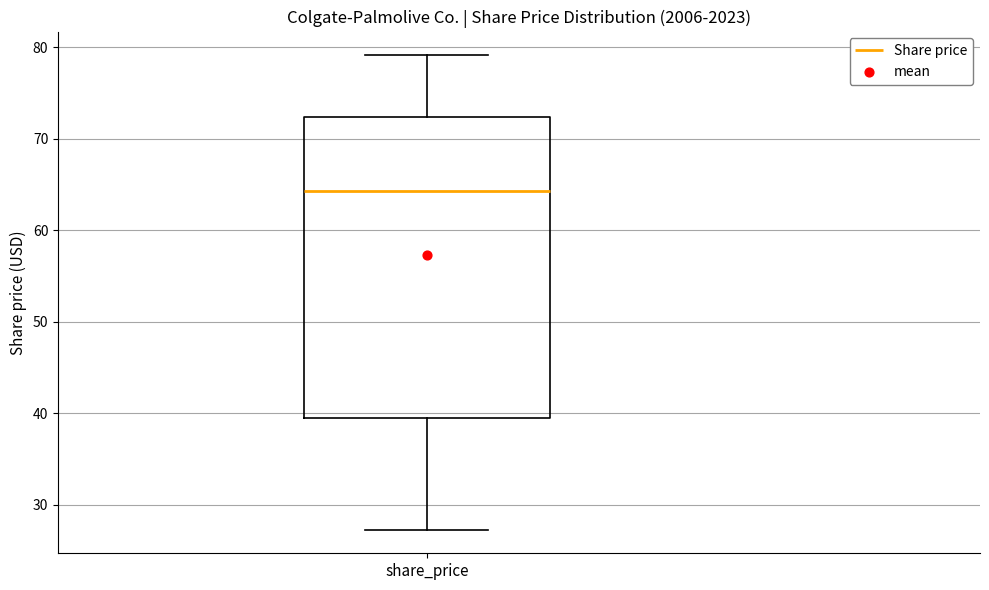

Read this box plot against the y-axis: the position of the median line, the range covered by the box, and the ends of both whiskers. The values are not printed on the chart, so give them approximately, as read against the axis.

median 64, box 40 to 72, whiskers 27 to 79